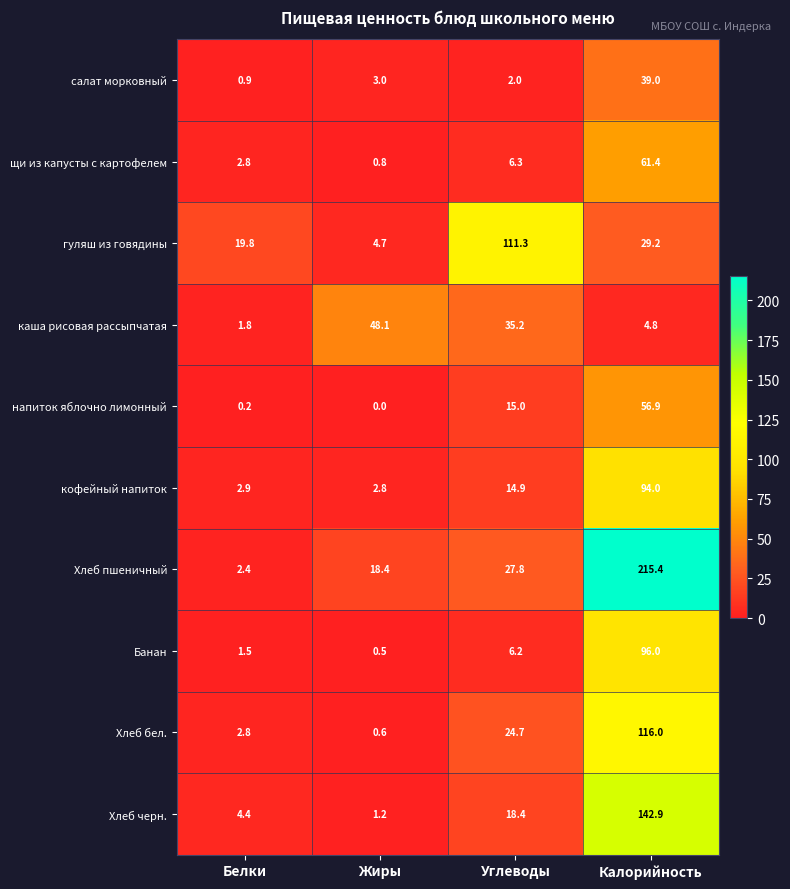

Is it true that щи из капусты с картофелем equals 2.8 at Белки?

True